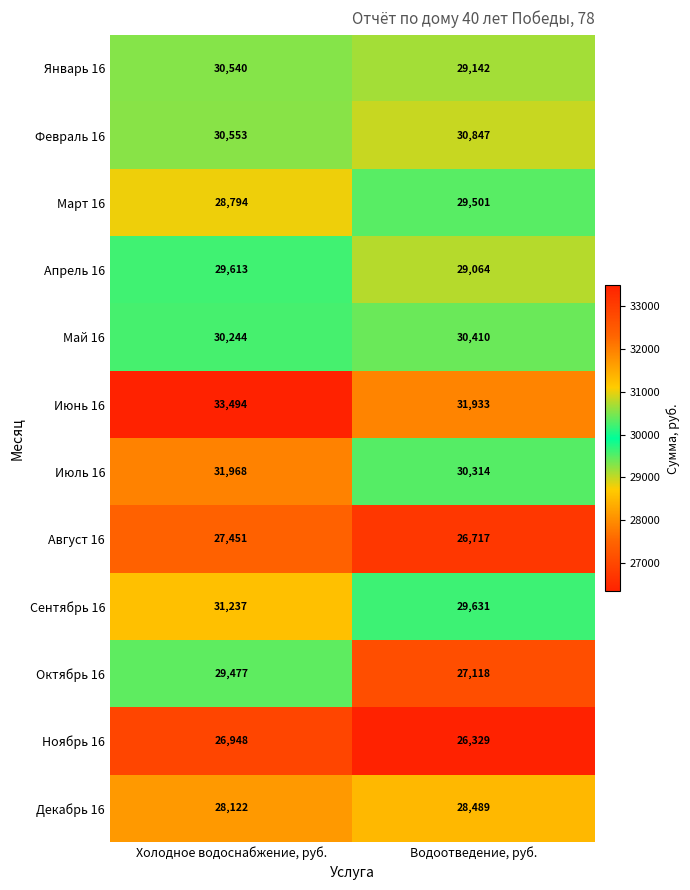

What is the approximate value of Октябрь 16 at Холодное водоснабжение, руб.?

29477